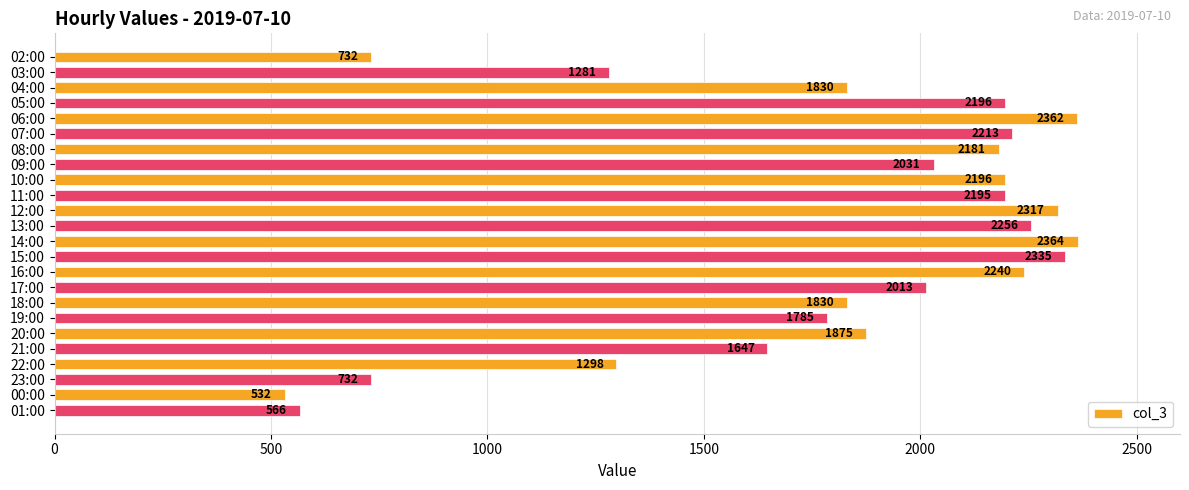

What is the difference between the maximum and minimum values?

1832